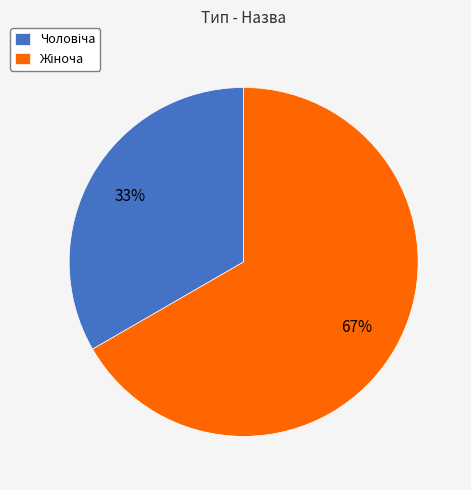

To the nearest percent, what is the average slice percentage?

50%